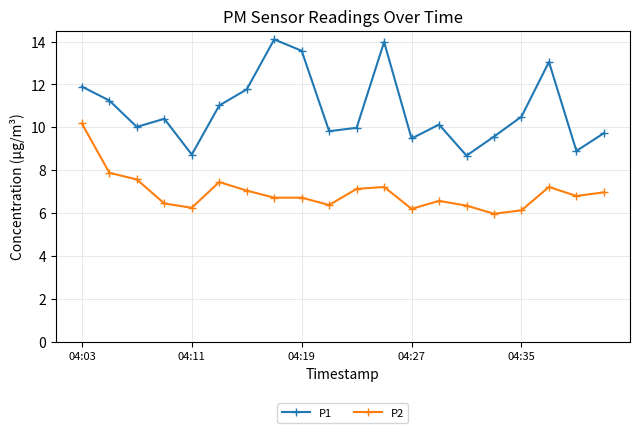

What is the value of the P1 point at the 1st from the left?

11.9